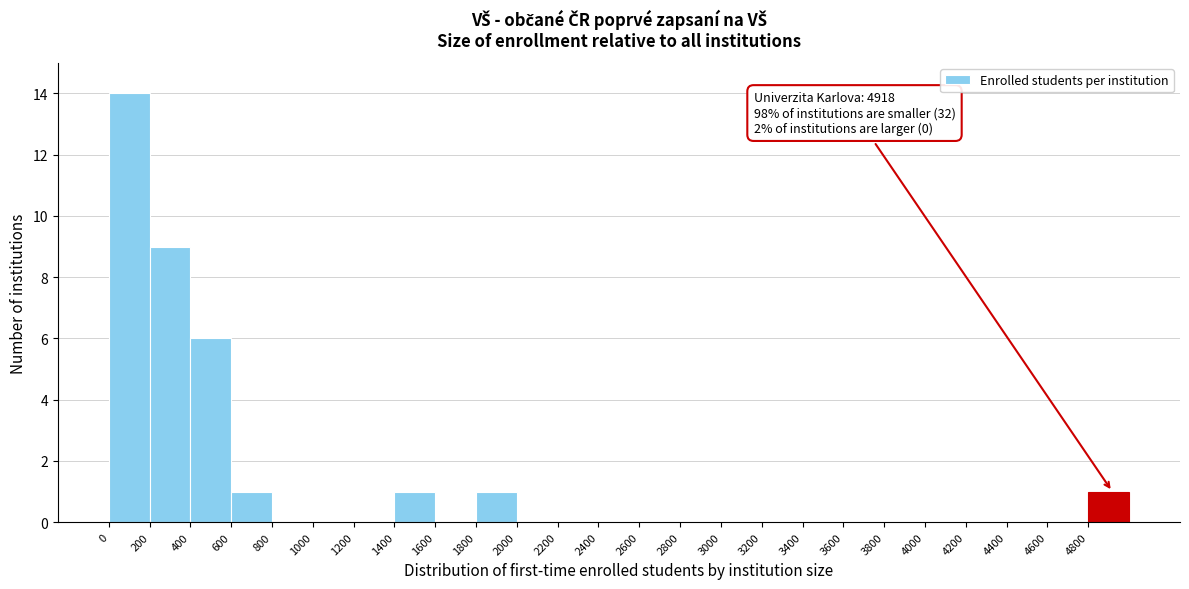

Over which range of the x-axis is the bar tallest?

0 to 200